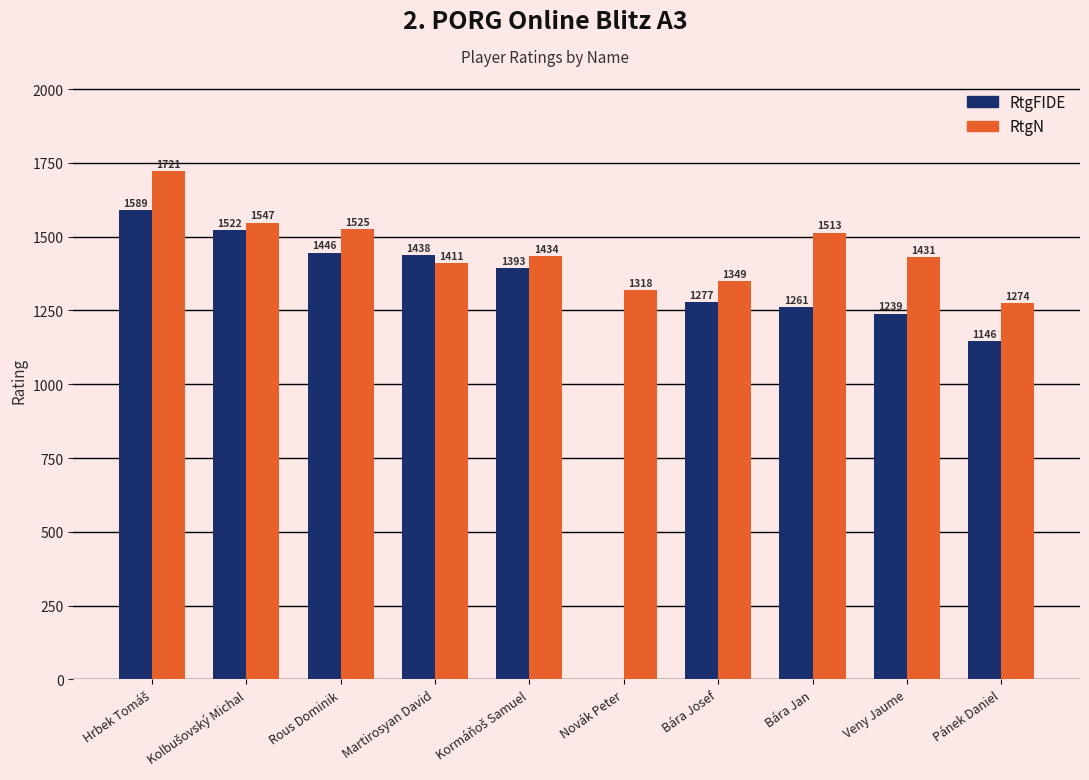

What is the sum of all RtgN values?

14523